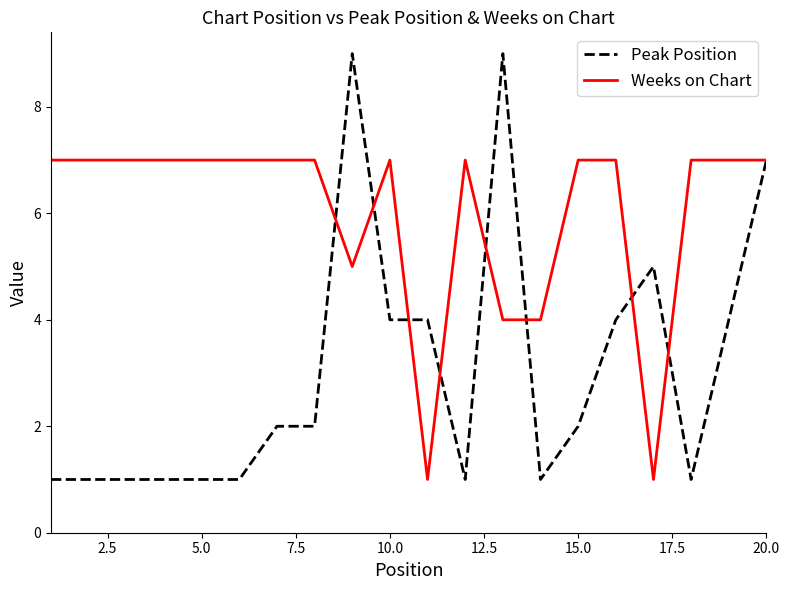

List the series in order of their overall mean, highest first.

Weeks on Chart, Peak Position